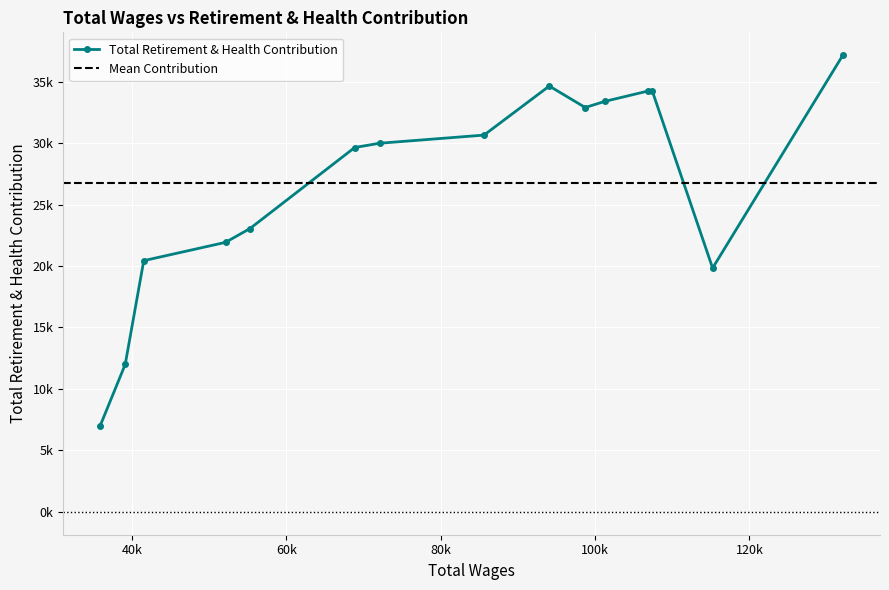

Reading left to right, list all the values displayed in this chart.

132113.0=37154	115237.0=19835	107425.0=34228	106810.0=34228	101262.0=33393	98734.0=32896	94076.0=34643	85618.0=30652	72085.0=29989	68866.0=29642	55294.0=23049	52127.0=21926	41534.0=20438	39132.0=11998	35901.0=7027